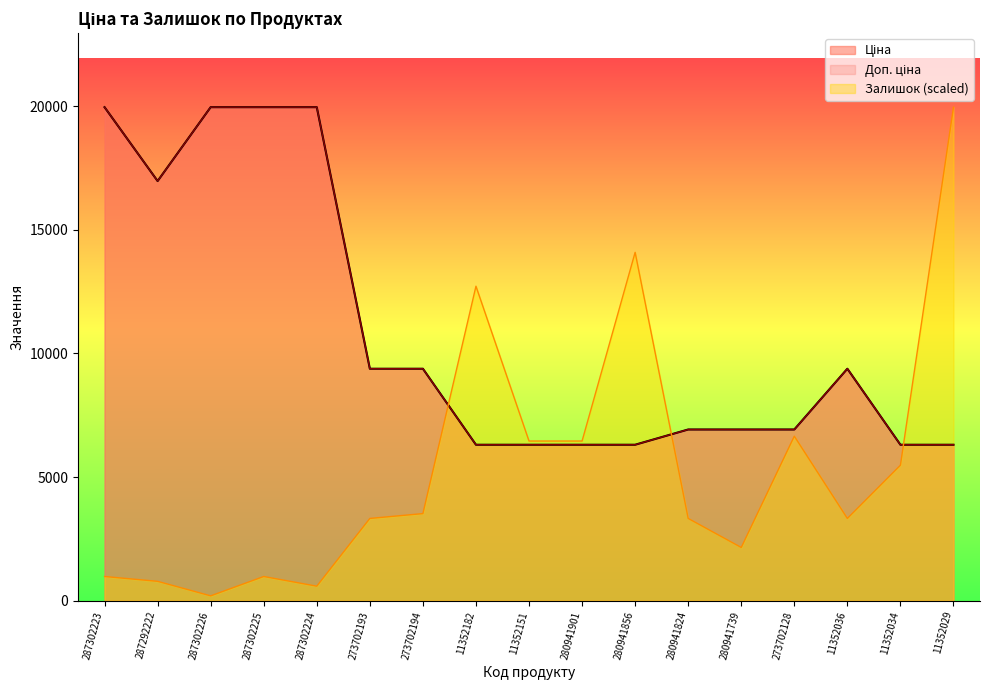

What is the sum of all Ціна values?

183614.3